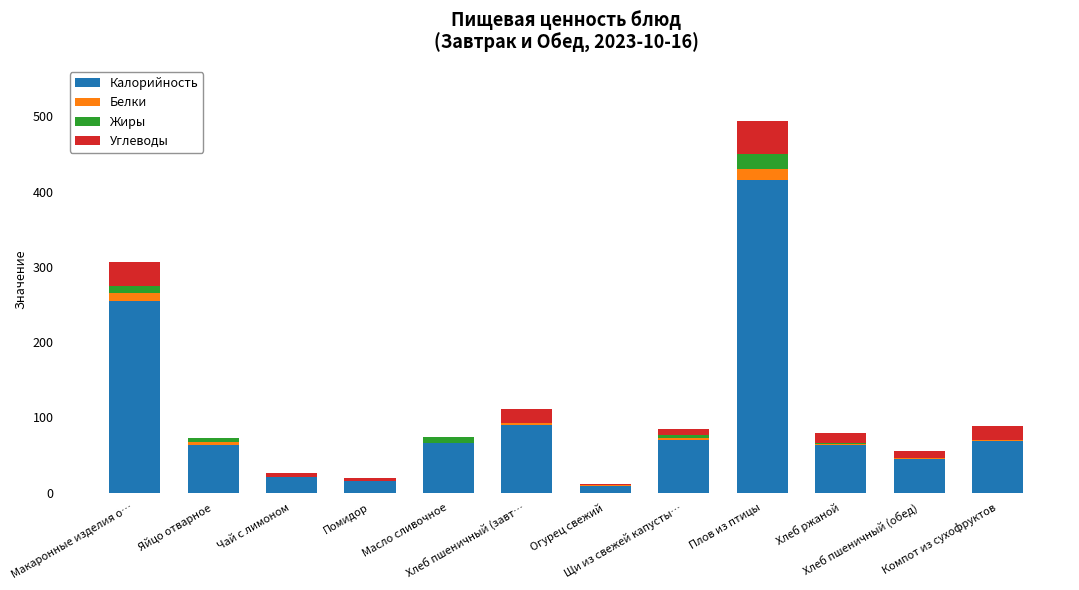

What is the maximum value for Калорийность?

414.9